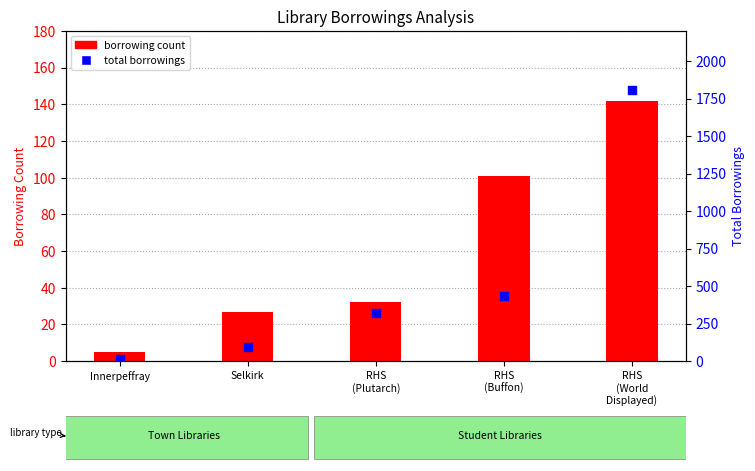

Is the value of total borrowings at Selkirk greater than the value of borrowing count at Selkirk?

Yes